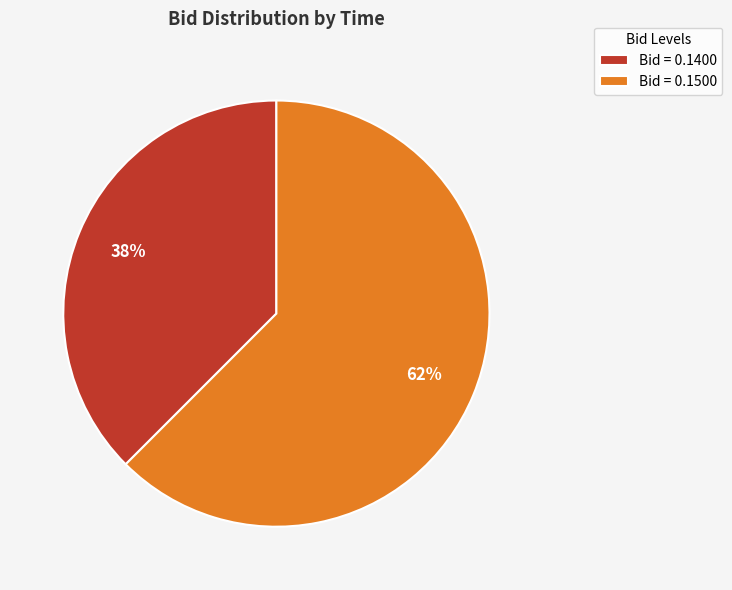

To the nearest percent, what is the average slice percentage?

50%